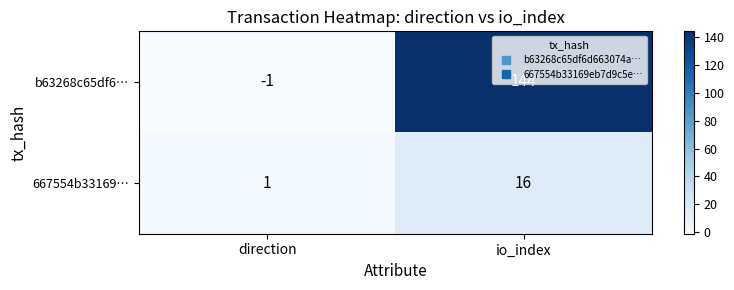

What is the difference between the maximum and minimum values in the 667554b33169… series?

15